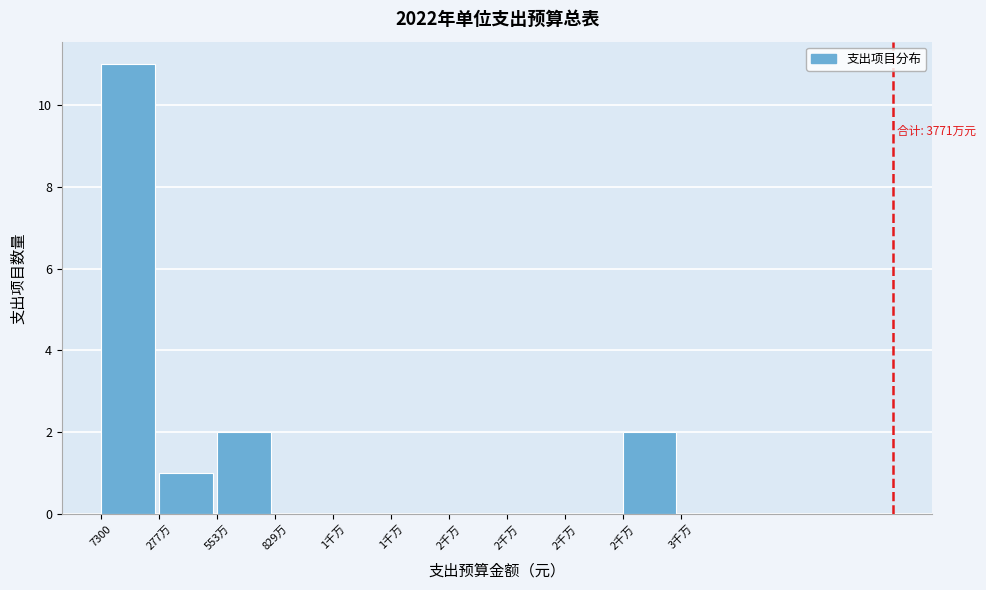

Count the number of categories in the chart.

10